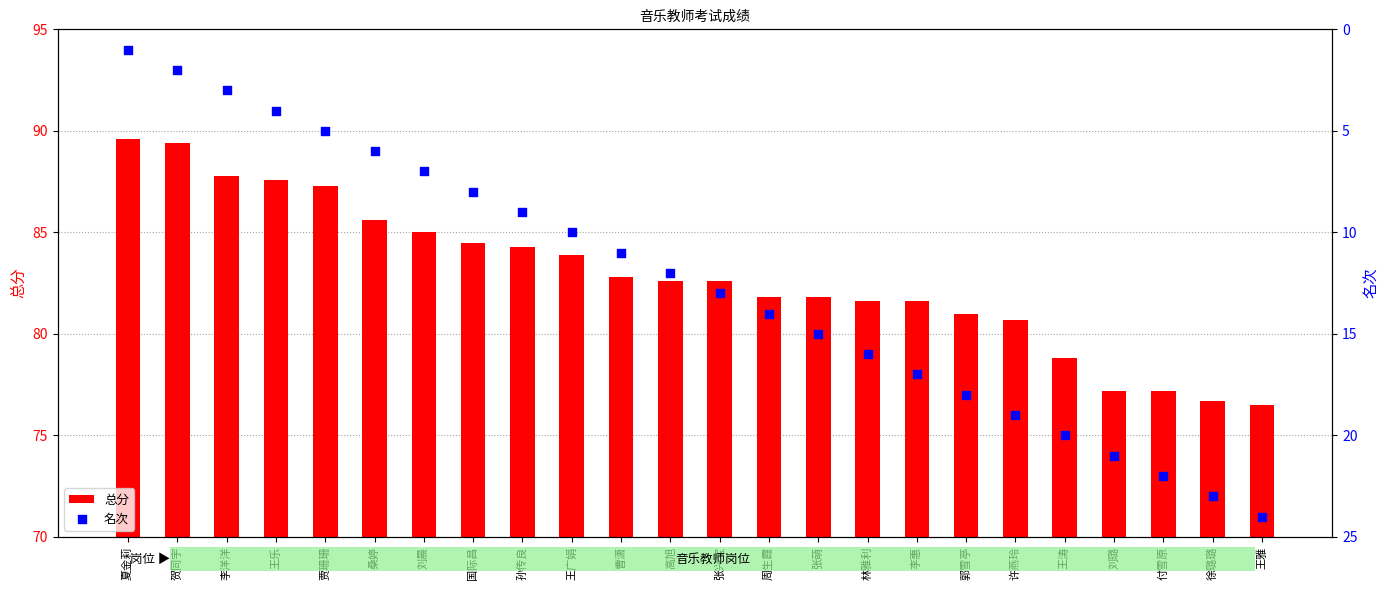

At which category is the sum across all series the highest?

王雅